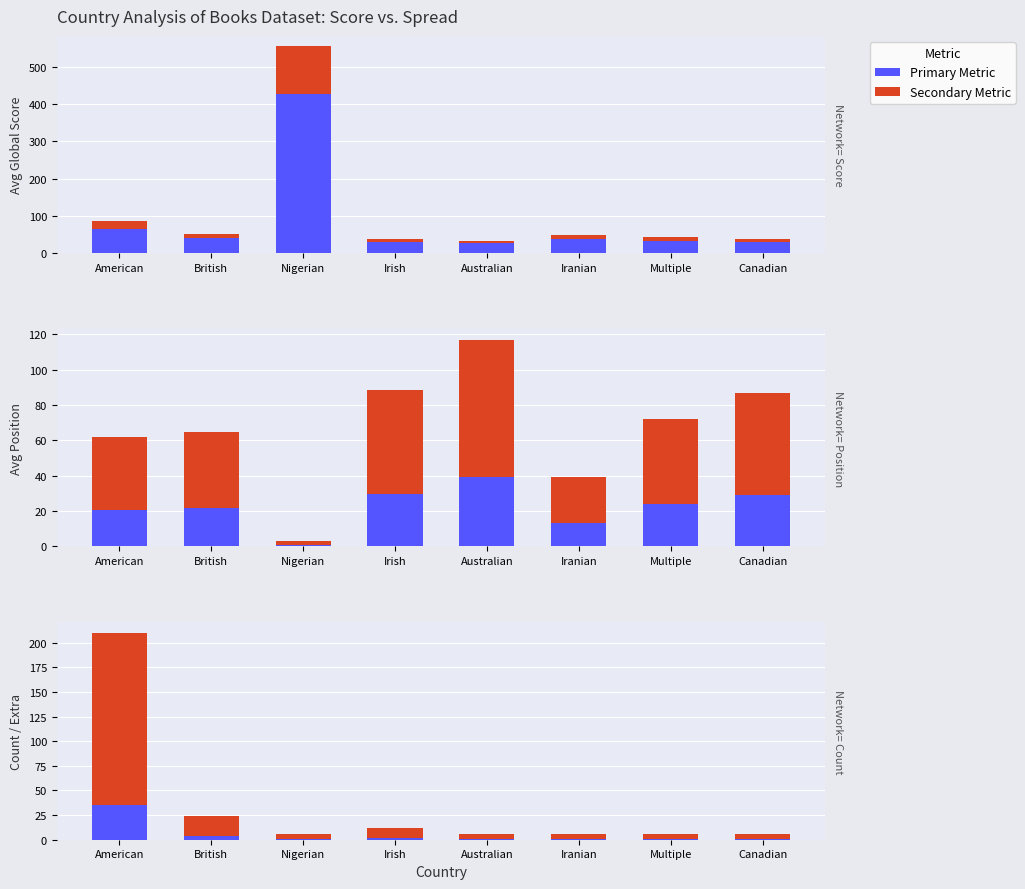

Reading left to right, list all the values displayed in this chart.

Global Score: American=66.0	British=39.5	Nigerian=427.0	Irish=29.5	Australian=26.0	Iranian=38.0	Multiple=33.0	Canadian=29.0
Score Spread: American=19.8	British=11.8	Nigerian=128.1	Irish=8.8	Australian=7.8	Iranian=11.4	Multiple=9.9	Canadian=8.7
Avg Position: American=20.7	British=21.5	Nigerian=1.0	Irish=29.5	Australian=39.0	Iranian=13.0	Multiple=24.0	Canadian=29.0
Pos Scaled: American=41.3	British=43.0	Nigerian=2.0	Irish=59.0	Australian=78.0	Iranian=26.0	Multiple=48.0	Canadian=58.0
Book Count: American=35.0	British=4.0	Nigerian=1.0	Irish=2.0	Australian=1.0	Iranian=1.0	Multiple=1.0	Canadian=1.0
Extra: American=175.0	British=20.0	Nigerian=5.0	Irish=10.0	Australian=5.0	Iranian=5.0	Multiple=5.0	Canadian=5.0